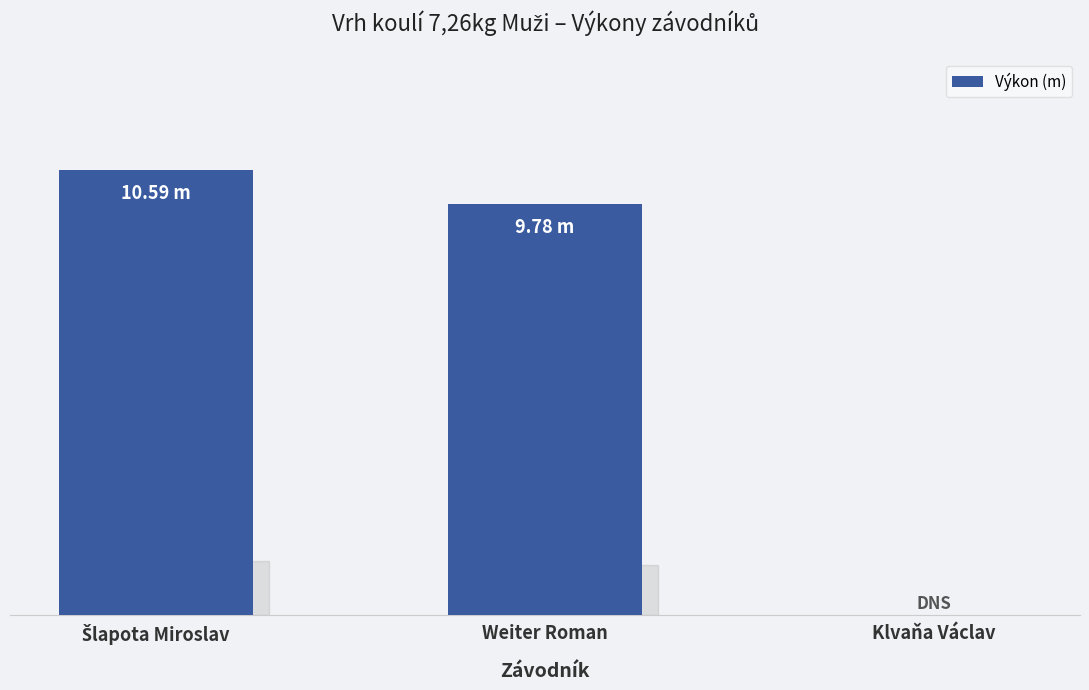

What is the label of the 1st bar from the left?

Šlapota Miroslav